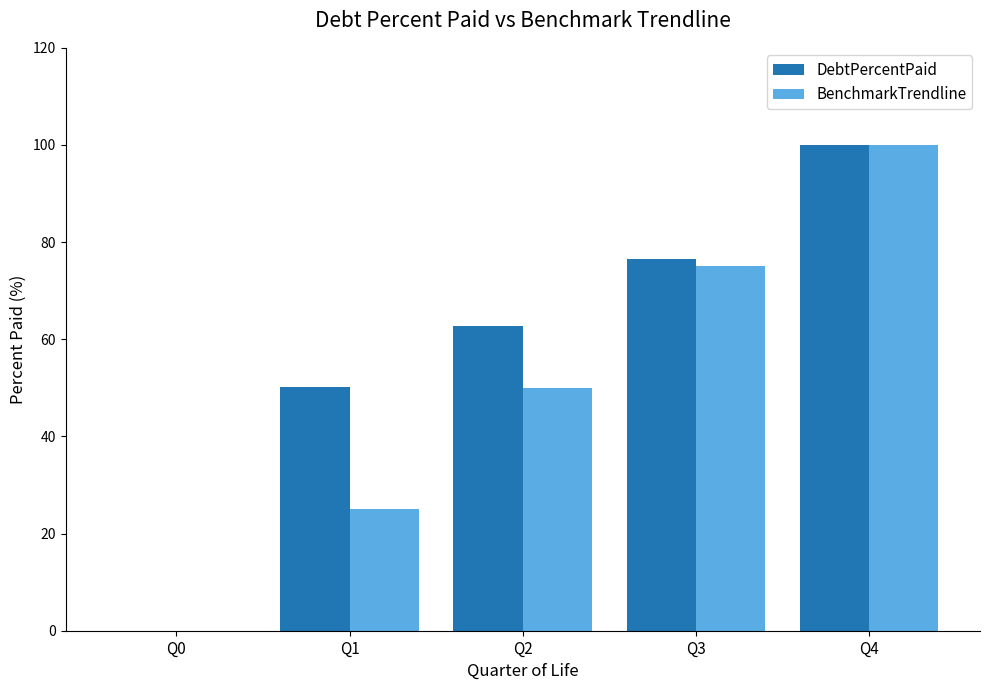

How many categories are shown in the chart?

5